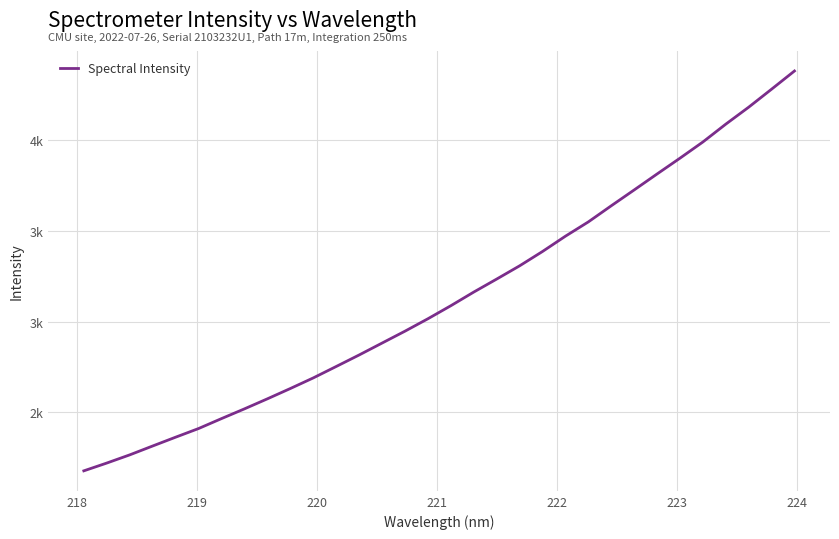

Is this an area chart (filled region under the line)?

No